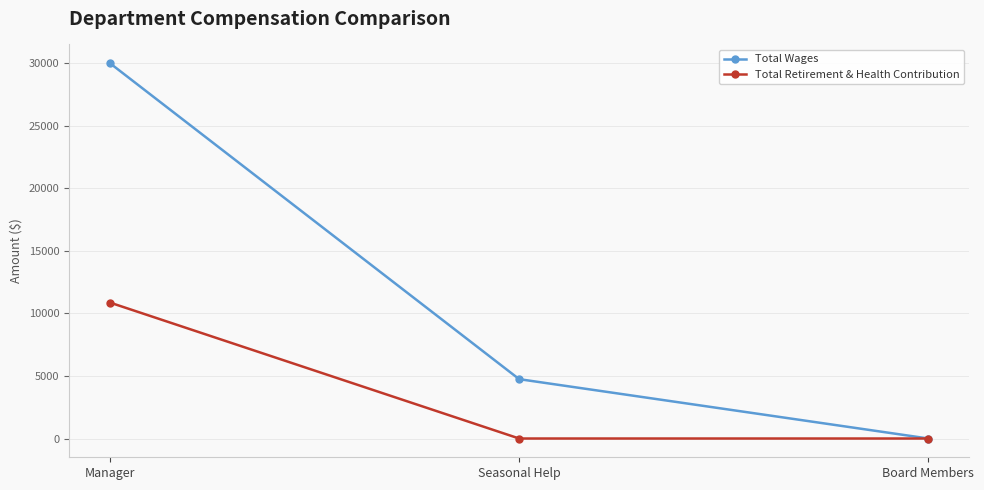

How many lines are shown in the chart?

2